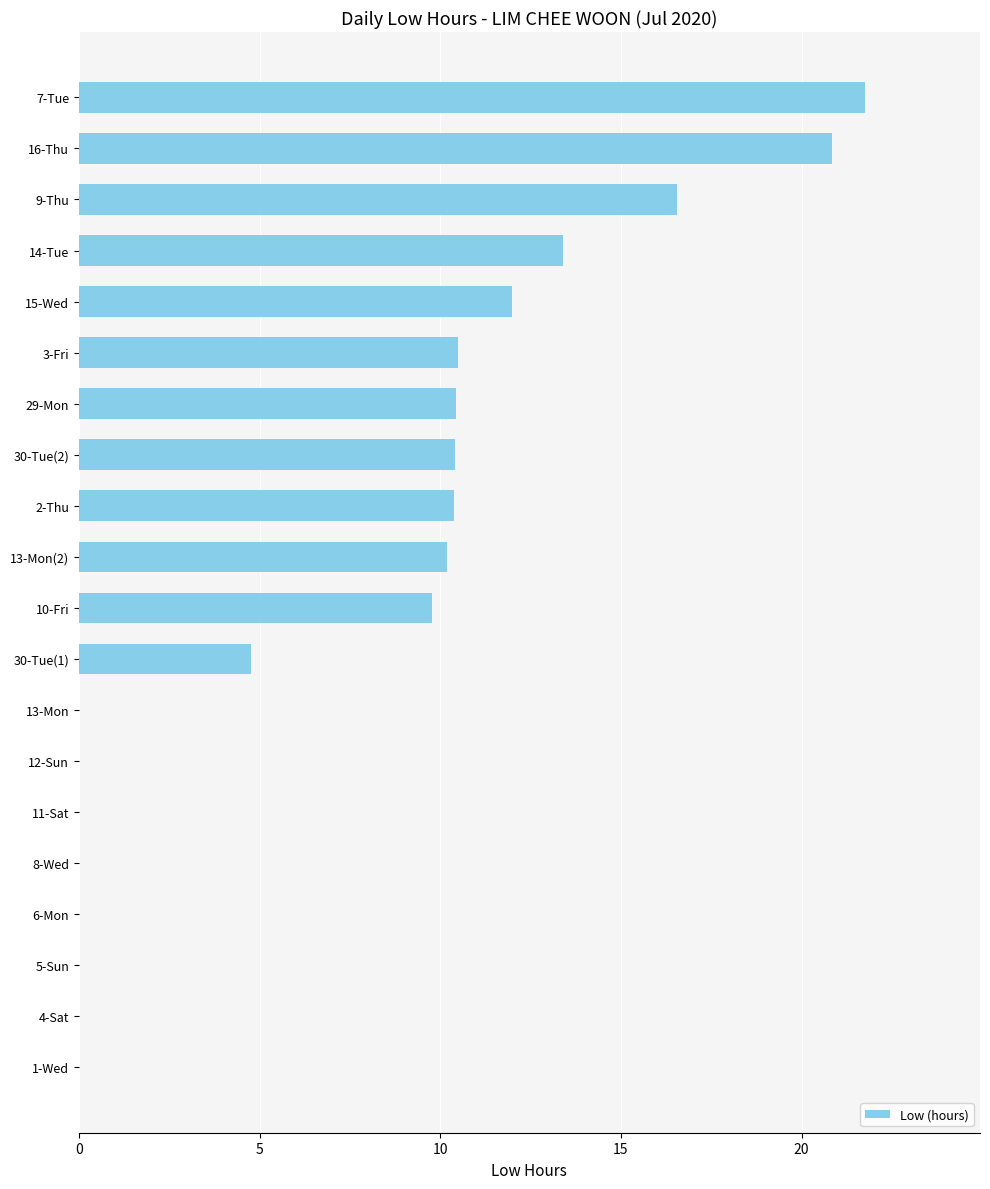

At which category does the chart reach its peak across all series?

7-Tue